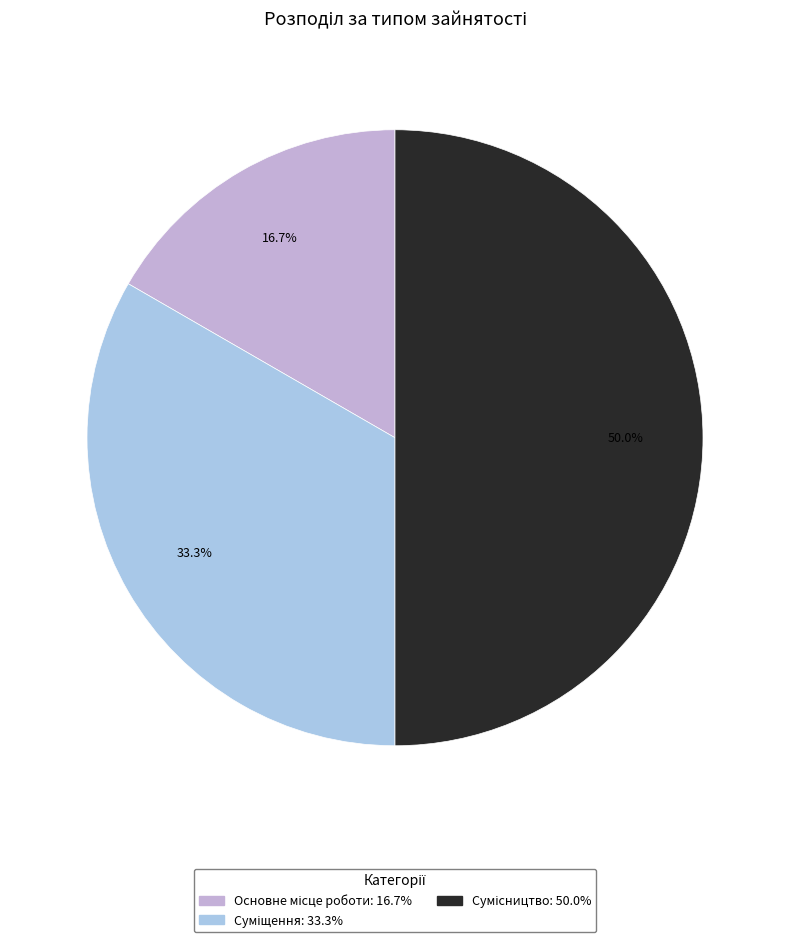

Count the number of slices in the pie.

3